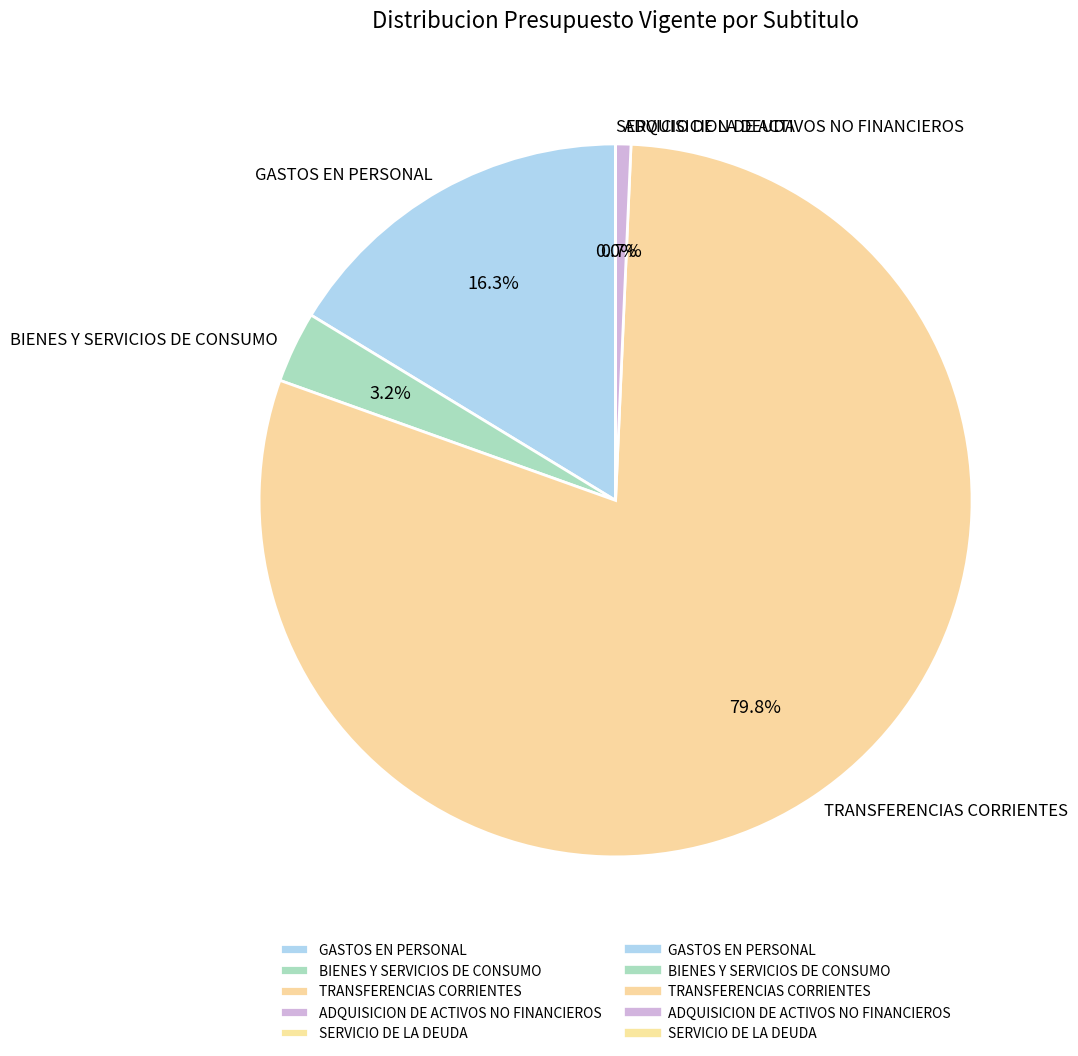

Which category has the biggest portion of the pie?

TRANSFERENCIAS CORRIENTES